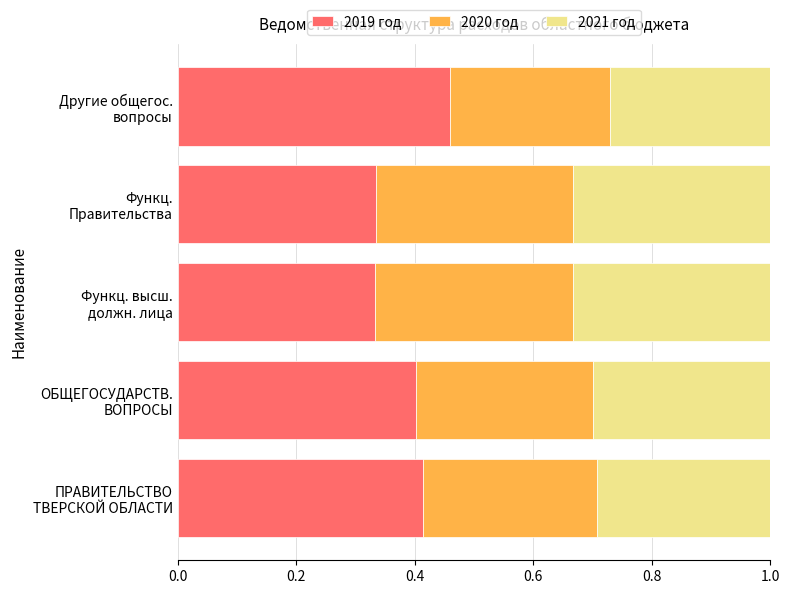

What is the sum of all 2019 год values?

1.9